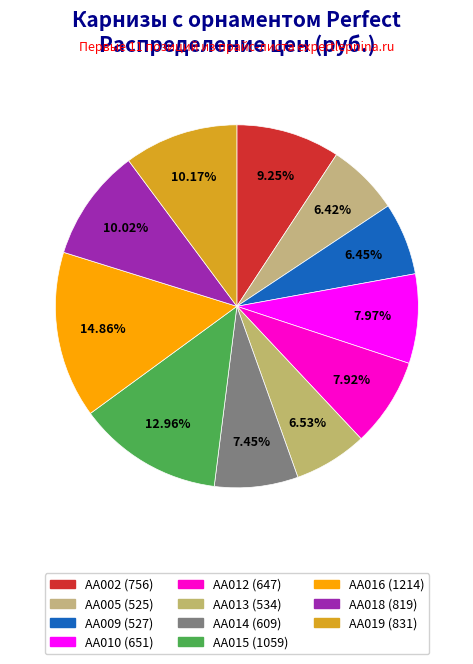

Count the number of slices in the pie.

11